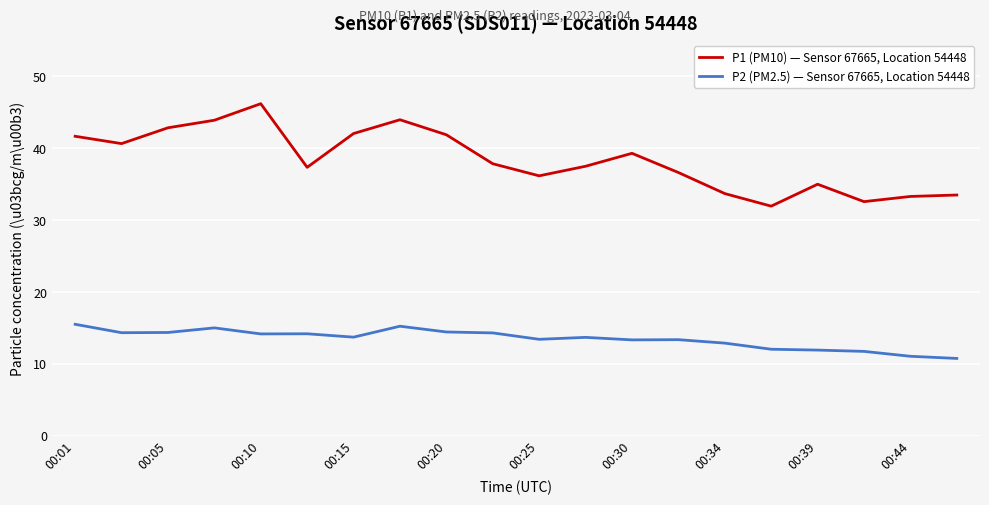

Rank the series by their maximum value, from lowest to highest.

P2 (PM2.5) — Sensor 67665, Location 54448, P1 (PM10) — Sensor 67665, Location 54448